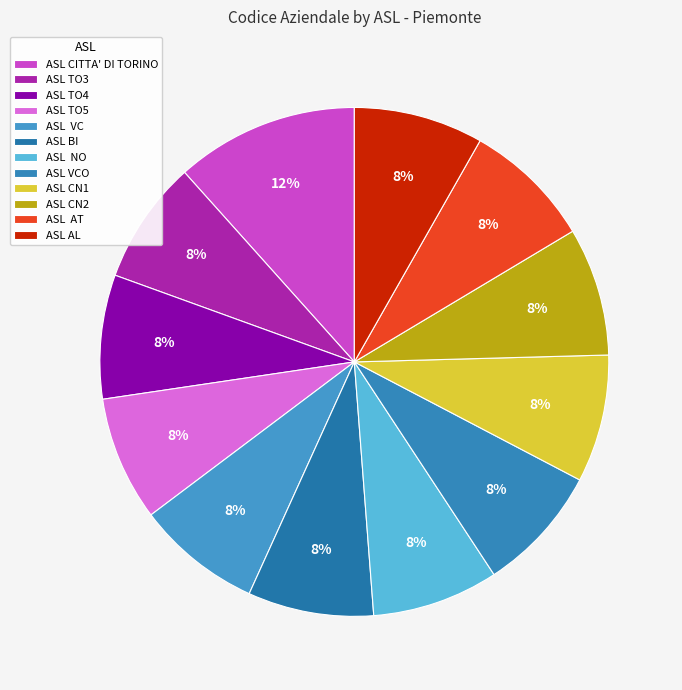

Which slice is the largest?

ASL CITTA' DI TORINO